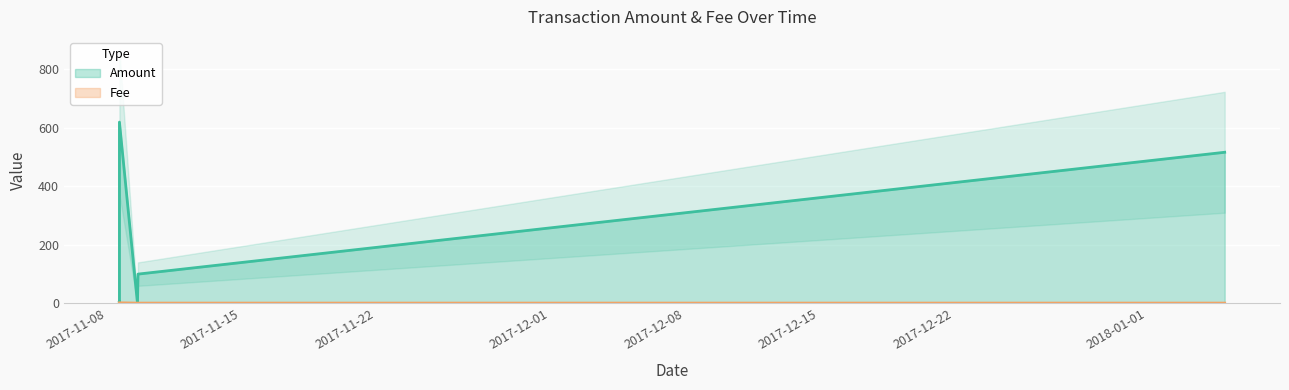

Which series has the widest spread of values?

Amount